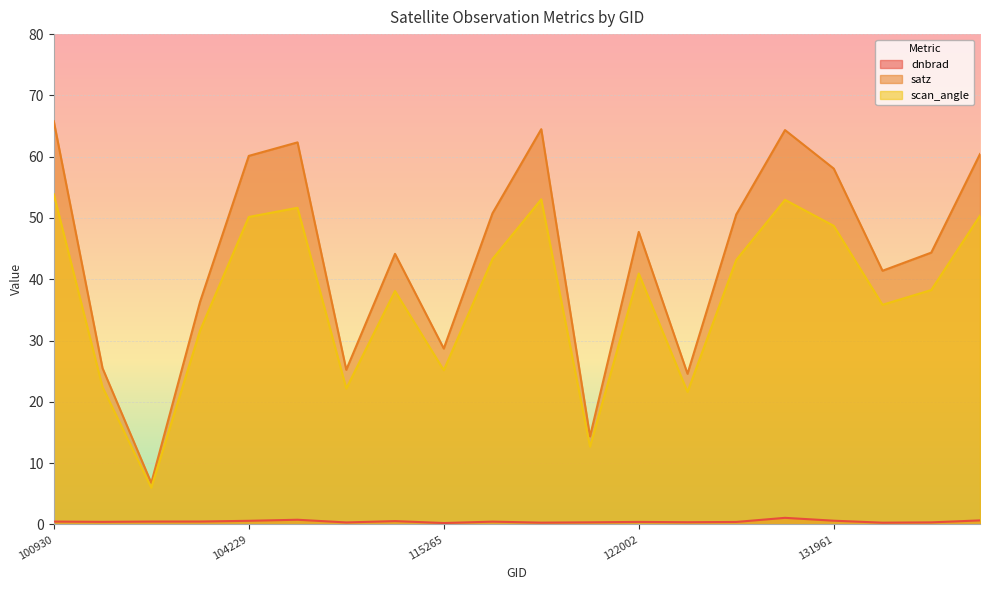

What is the difference between the scan_angle values at 110299 and 122002?

2.9